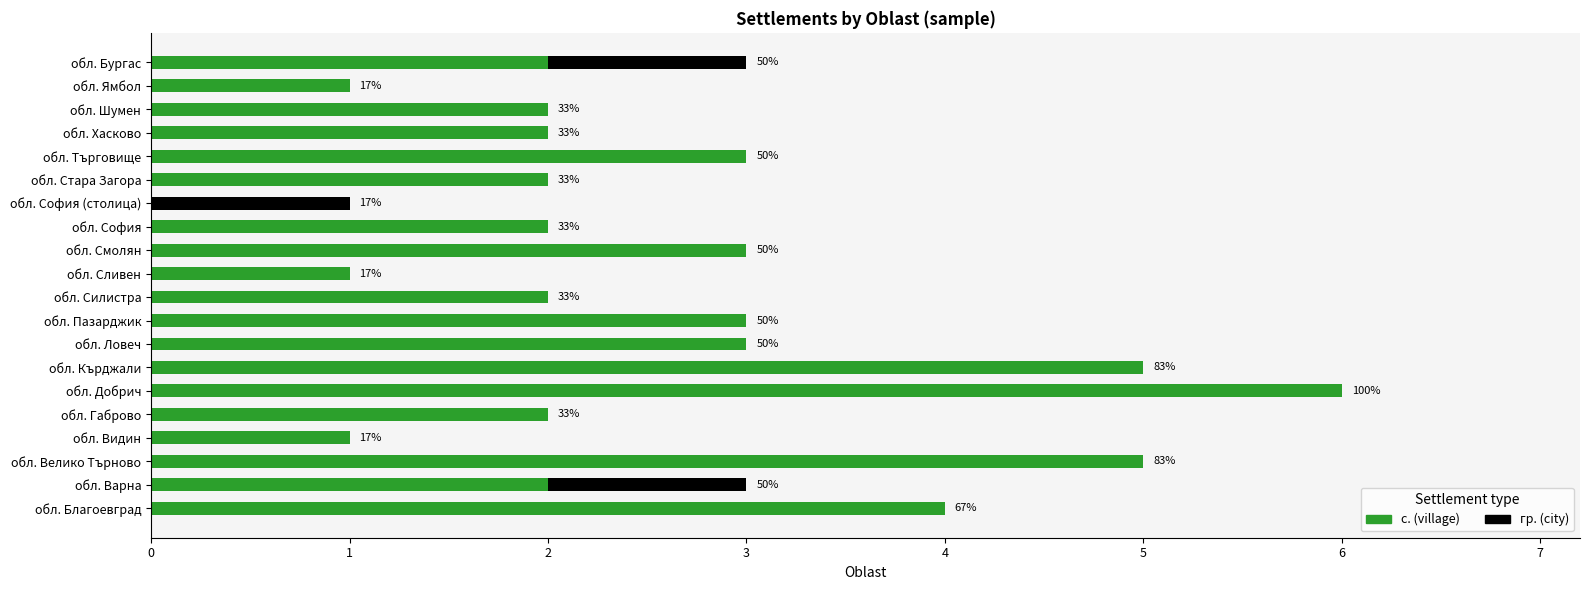

Reading left to right, transcribe all the data shown in this chart.

с. (village): 4	2	5	1	2	6	5	3	3	2	1	3	2	0	2	3	2	2	1	2
гр. (city): 0	1	0	0	0	0	0	0	0	0	0	0	0	1	0	0	0	0	0	1